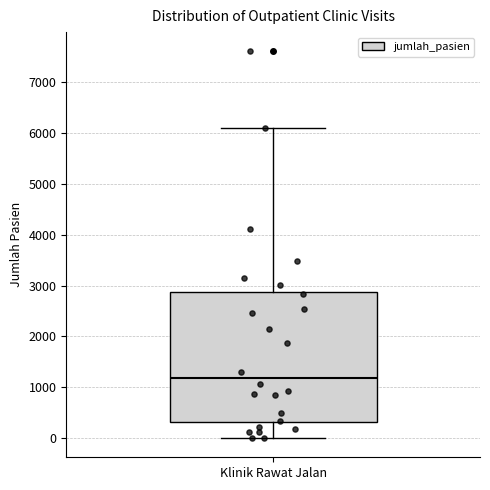

Transcribe this box plot: give where the median line is, the range the box spans, and where the two whiskers end, as read against the y-axis. The values are not printed on the chart, so give them approximately, as read against the axis.

median 1200, box 300 to 2900, whiskers 0 to 6100